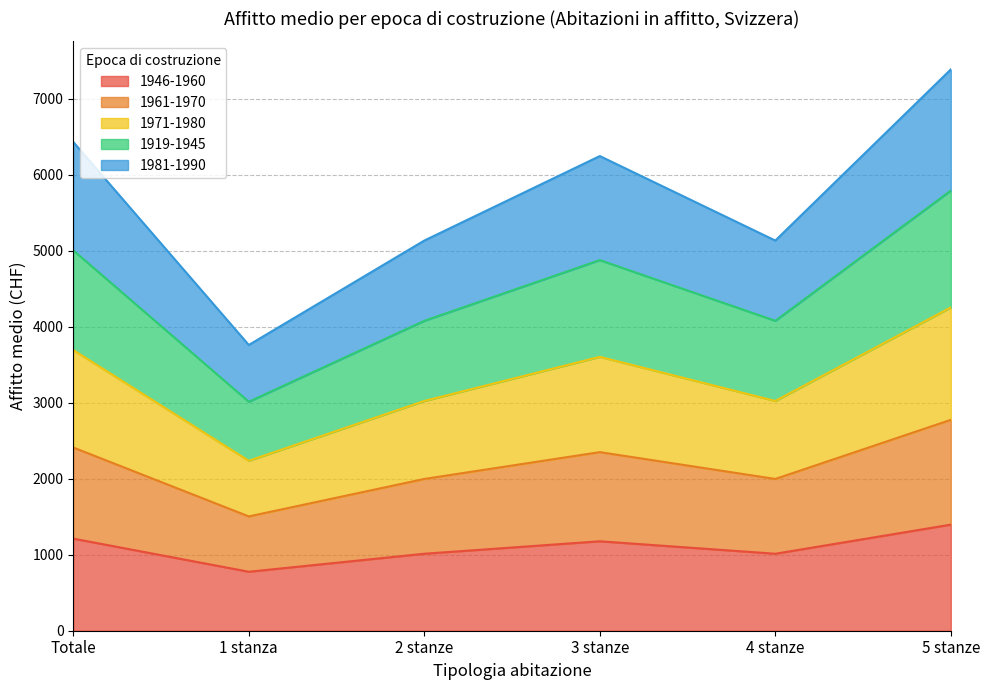

True or false: 1919-1945 has a value of 3337 at Totale.

False